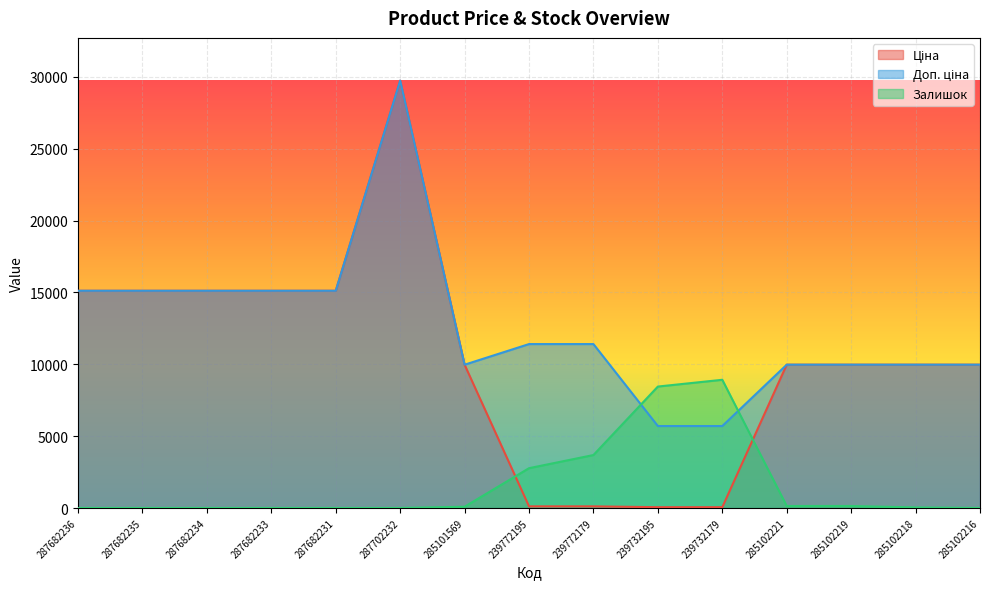

Which series has the widest spread of values?

Ціна